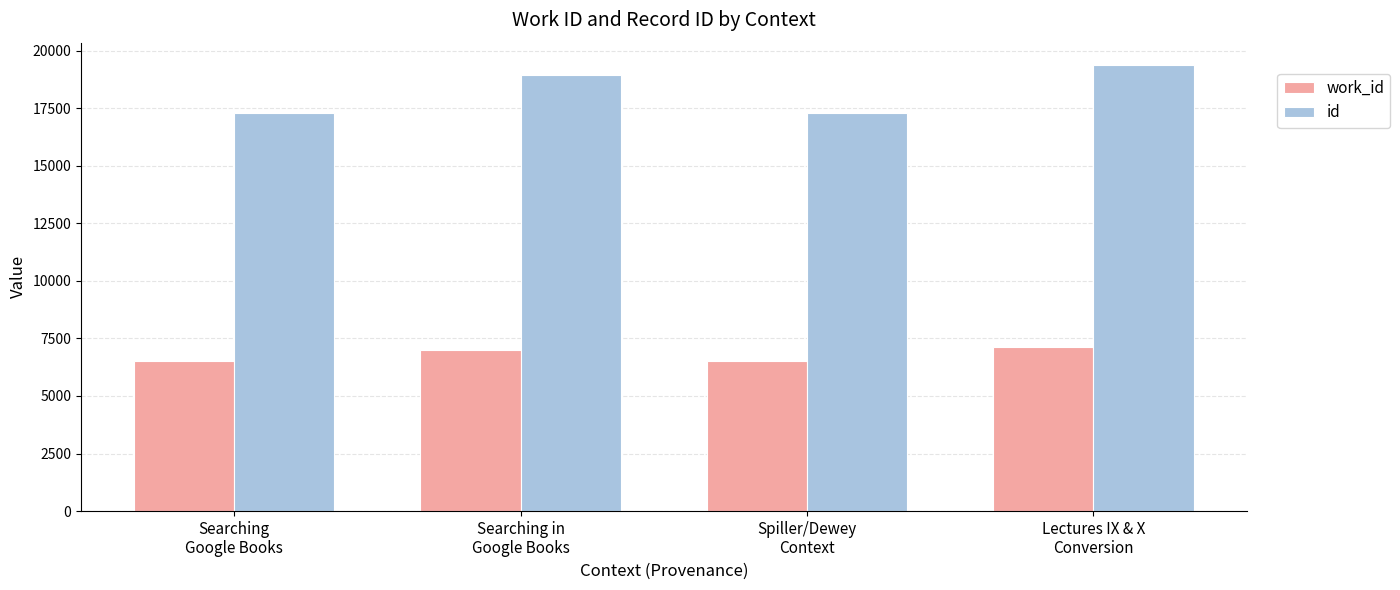

What is the average value of the work_id series?

6786.0